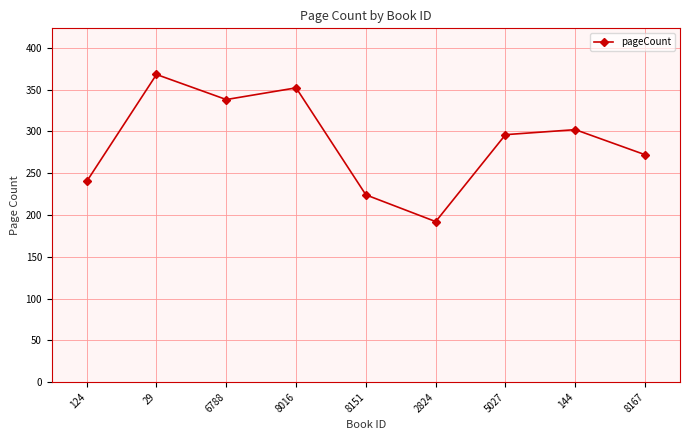

What is the average value?

287